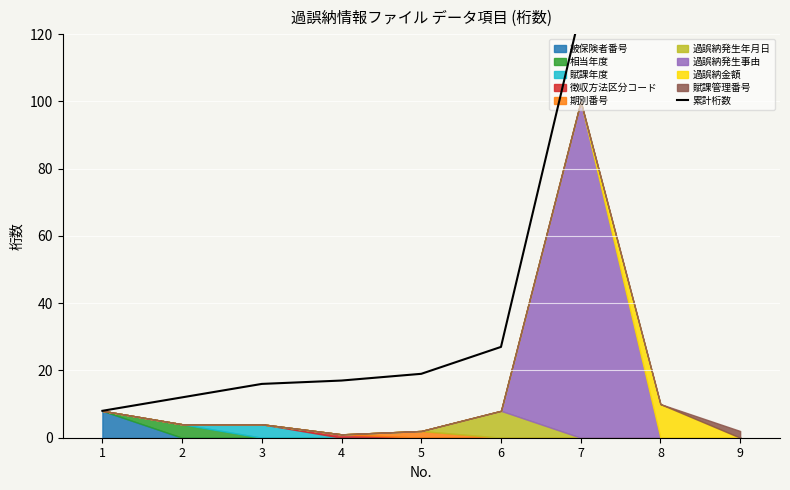

What is the sum of all values?

502